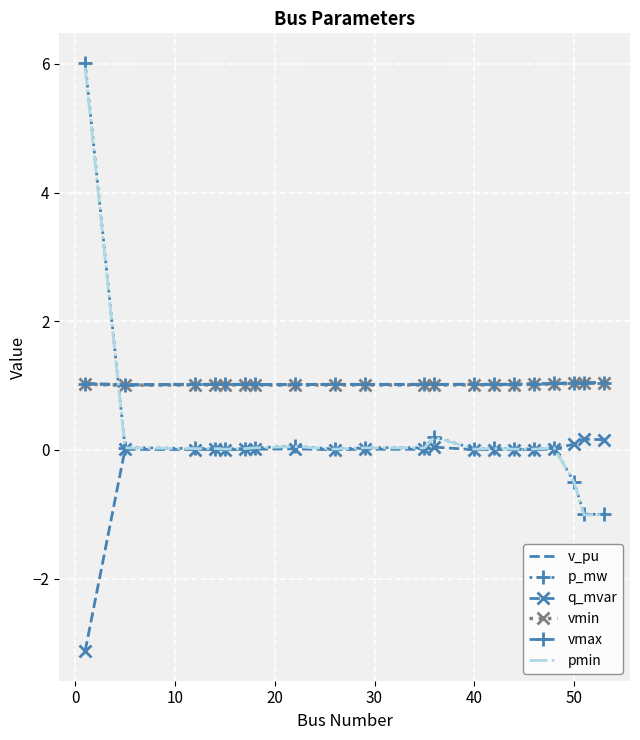

True or false: v_pu and p_mw intersect in this chart.

True